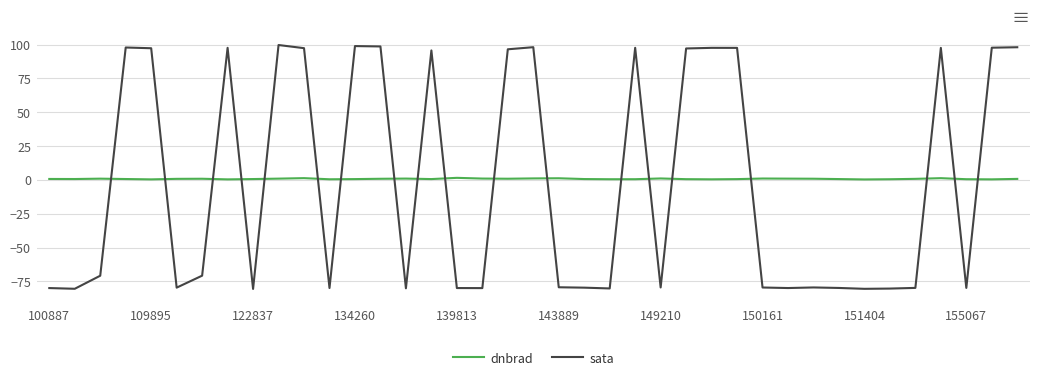

Which series has the widest spread of values?

sata